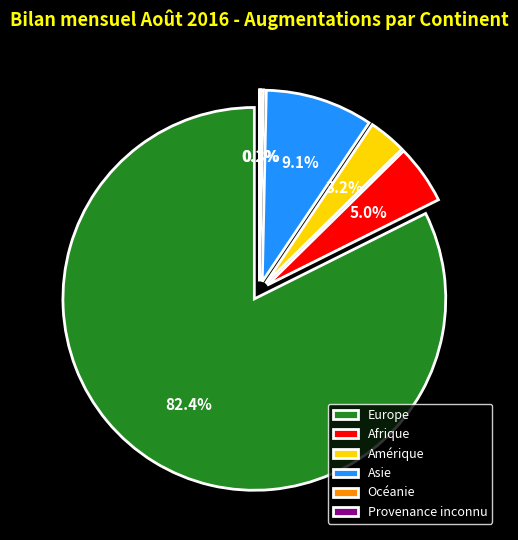

Count the number of slices in the pie.

6